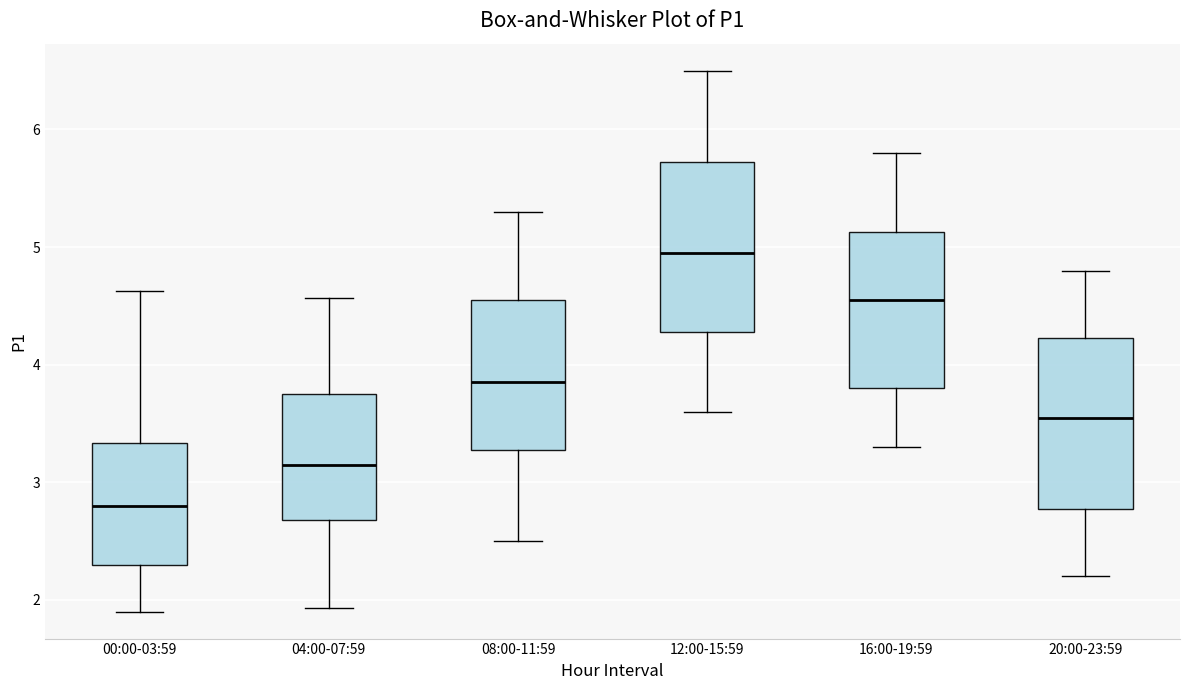

Which box's median line is the lowest?

00:00-03:59